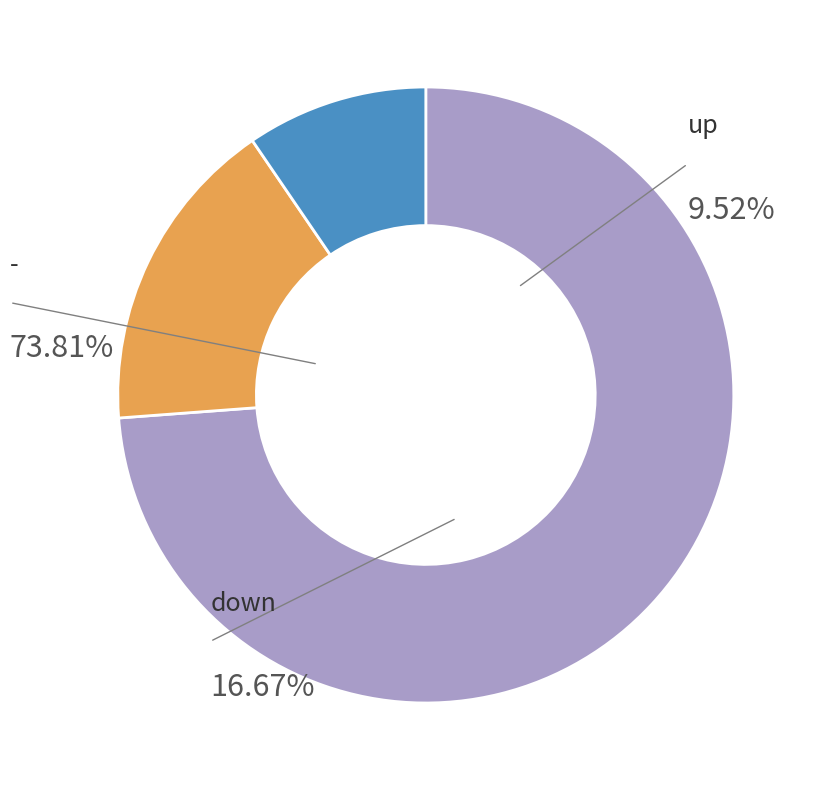

To the nearest percent, what is the combined percentage of up and down?

26%